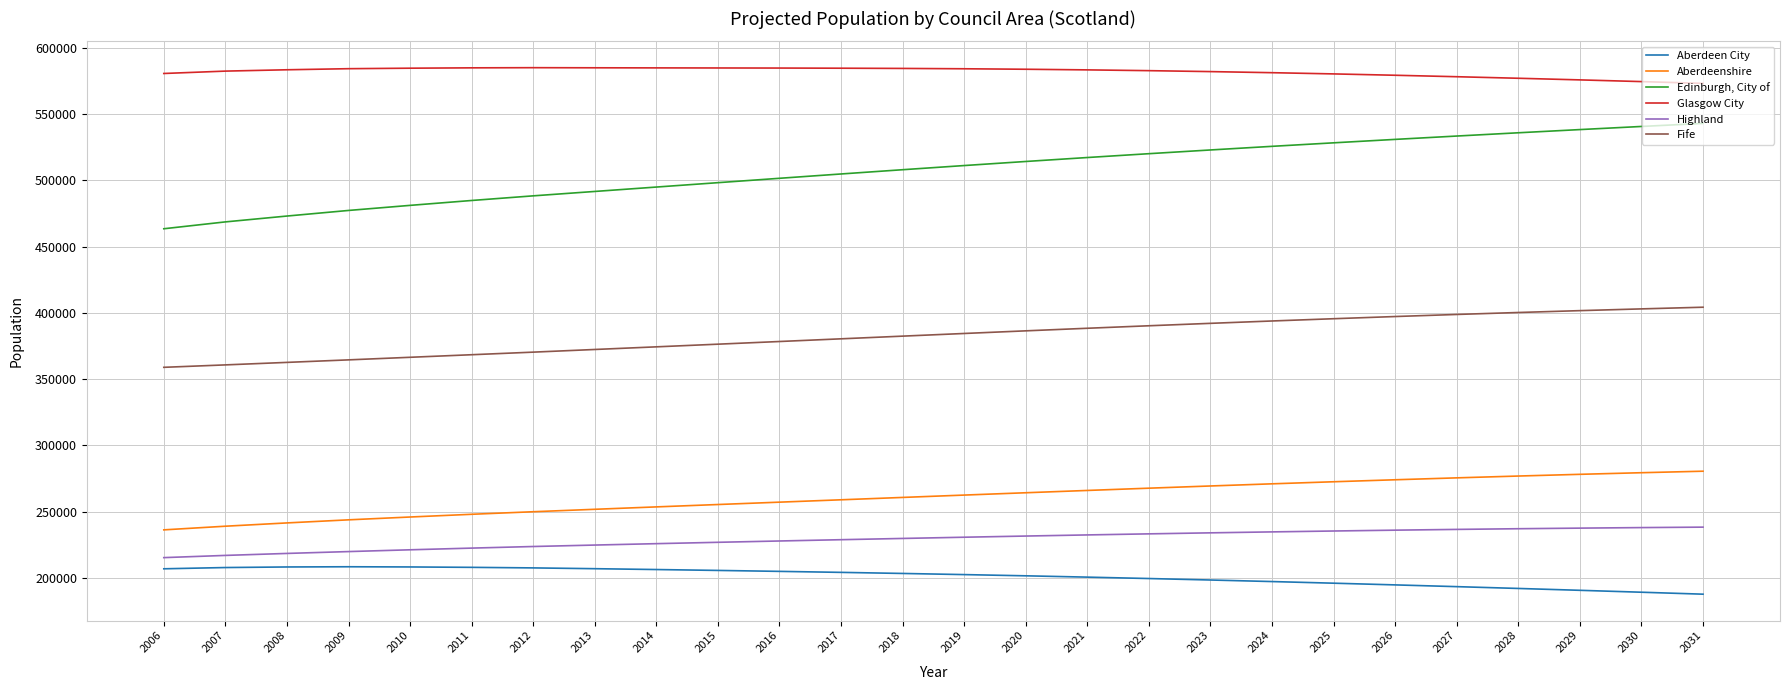

What is the difference between the maximum and minimum values in the Aberdeenshire series?

44272